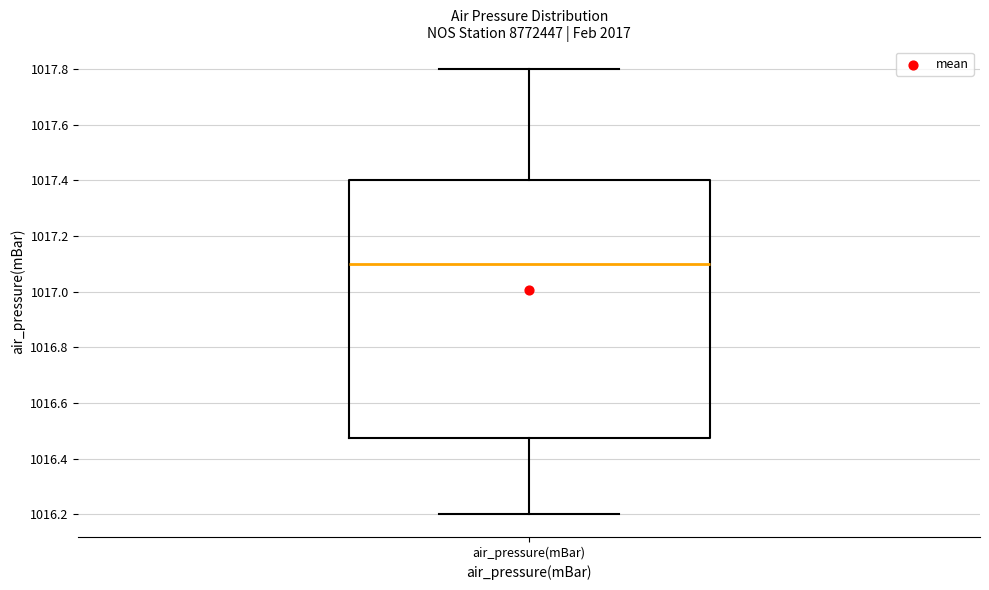

Read this box plot against the y-axis: the position of the median line, the range covered by the box, and the ends of both whiskers. The values are not printed on the chart, so give them approximately, as read against the axis.

median 1017.10, box 1016.48 to 1017.40, whiskers 1016.20 to 1017.80